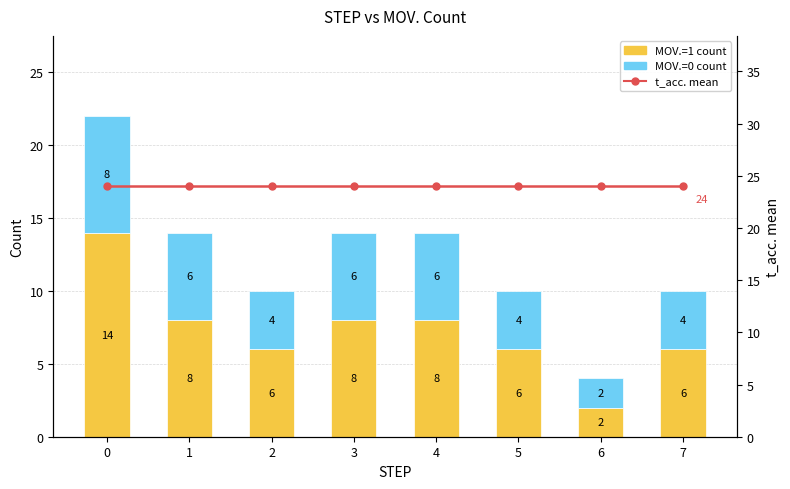

Which series has the widest spread of values?

MOV.=1 count